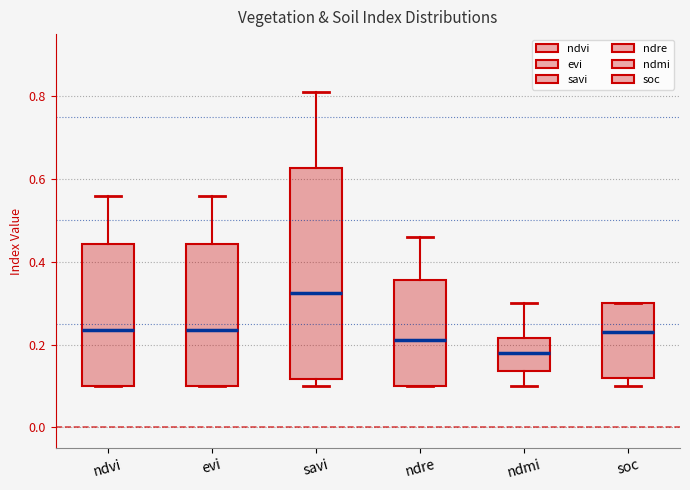

Reading left to right, read every box against the y-axis: the position of its median line, the range the box covers, and the ends of its whiskers. The values are not printed on the chart, so give them approximately, as read against the axis.

ndvi: median 0.24, box 0.10 to 0.44, whiskers 0.10 to 0.56
evi: median 0.24, box 0.10 to 0.44, whiskers 0.10 to 0.56
savi: median 0.32, box 0.12 to 0.62, whiskers 0.10 to 0.82
ndre: median 0.22, box 0.10 to 0.36, whiskers 0.10 to 0.46
ndmi: median 0.18, box 0.14 to 0.22, whiskers 0.10 to 0.30
soc: median 0.24, box 0.12 to 0.30, whiskers 0.10 to 0.30